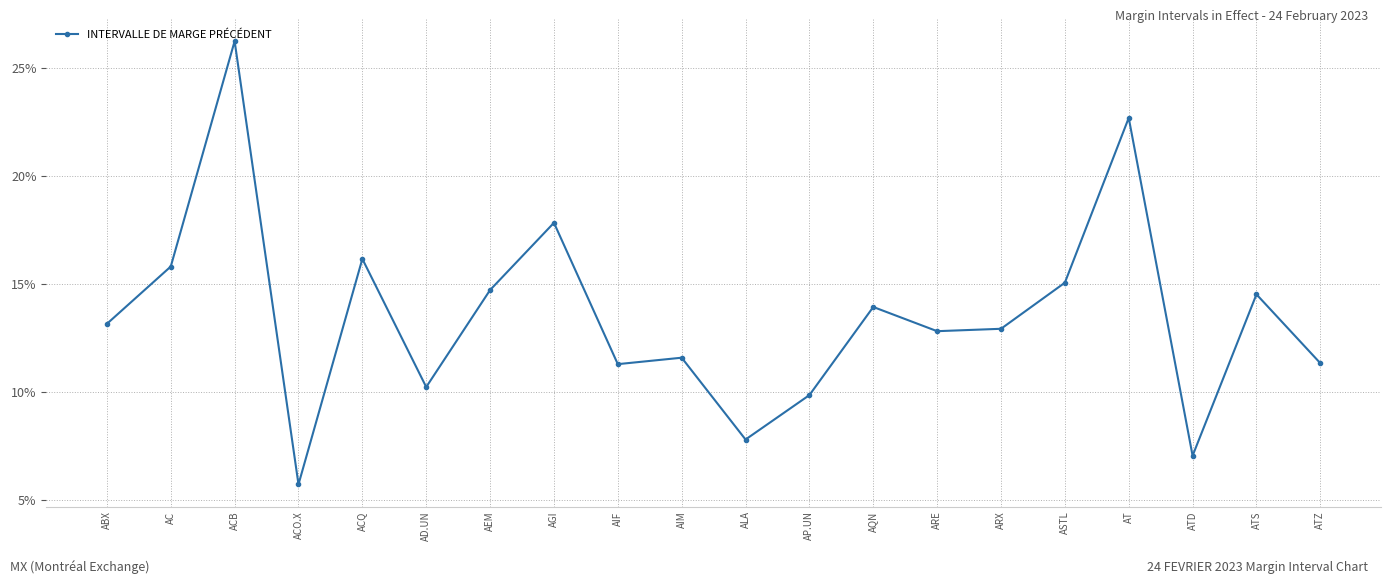

What is the smallest value displayed?

0.1